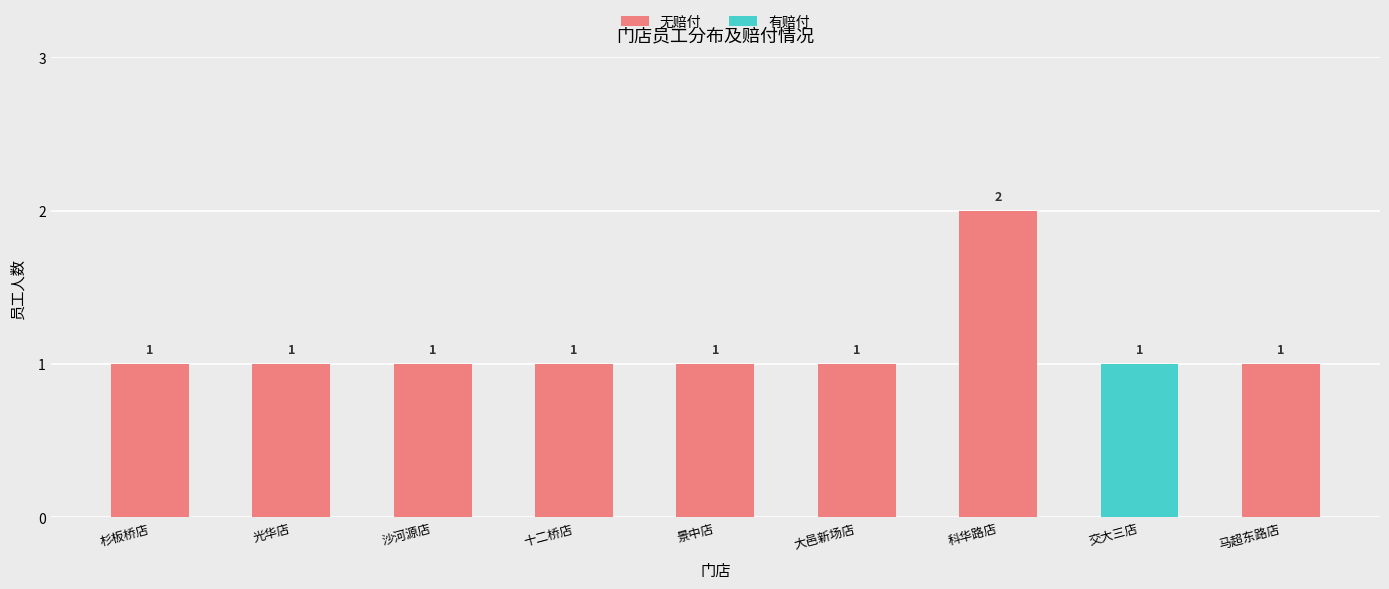

At 交大三店, list the series in order from smallest to largest.

无赔付, 有赔付